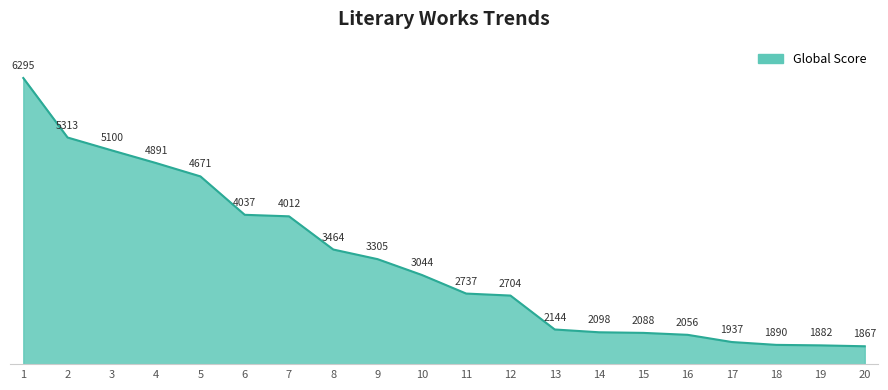

Is it true that the value at 20 is 1867?

True